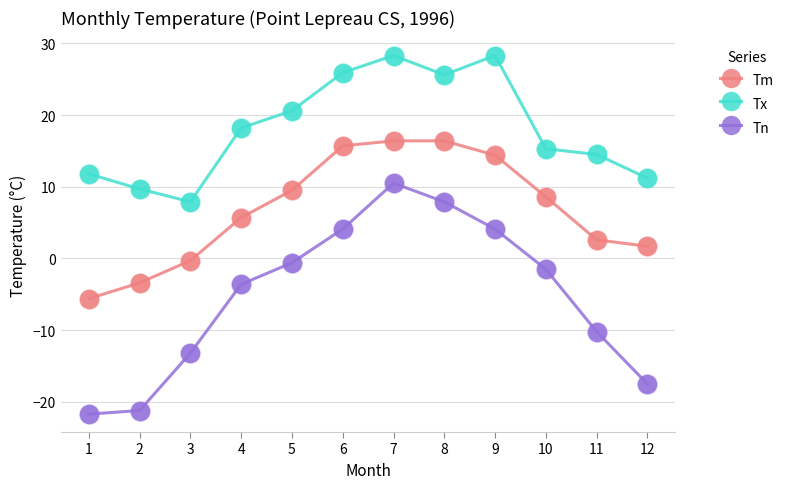

Which series has the widest spread of values?

Tn